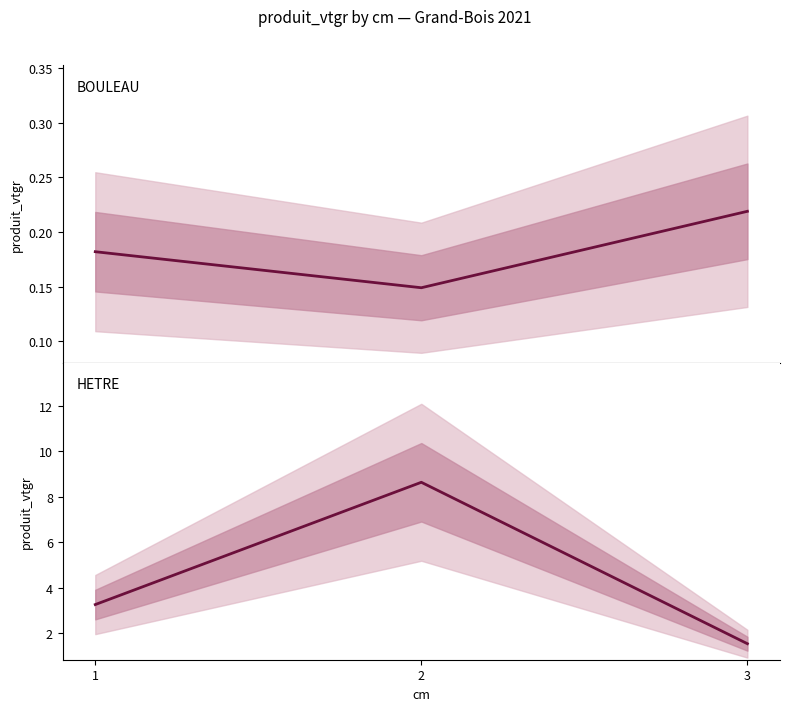

Is this an area chart (filled region under the line)?

No